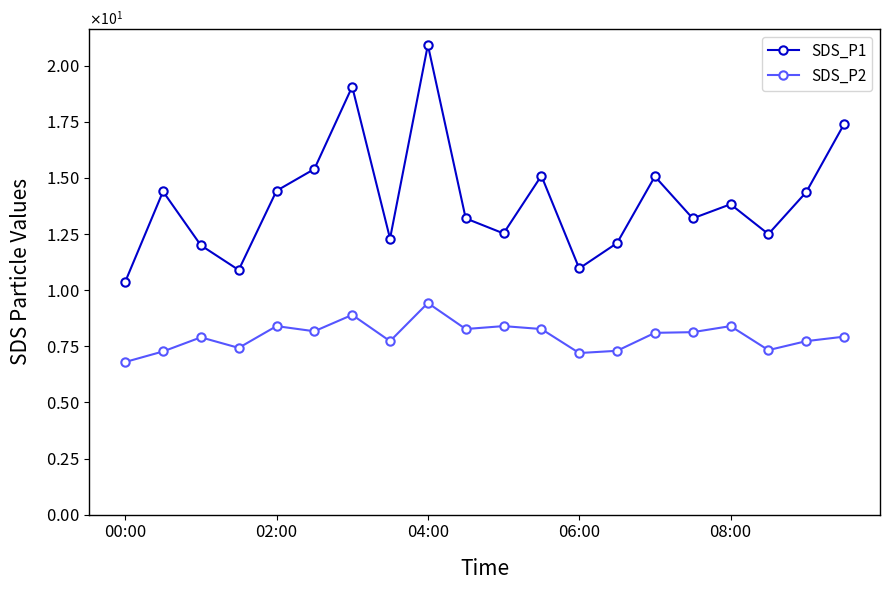

True or false: SDS_P2 and SDS_P1 cross at least once.

False